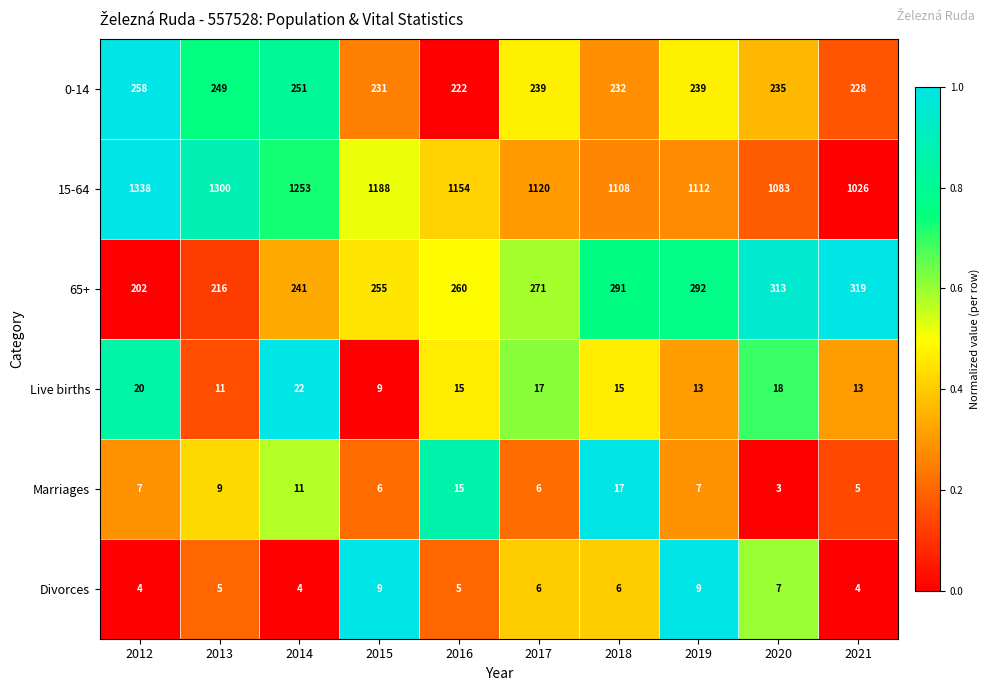

What is the difference between the maximum and minimum values in the 65+ series?

117